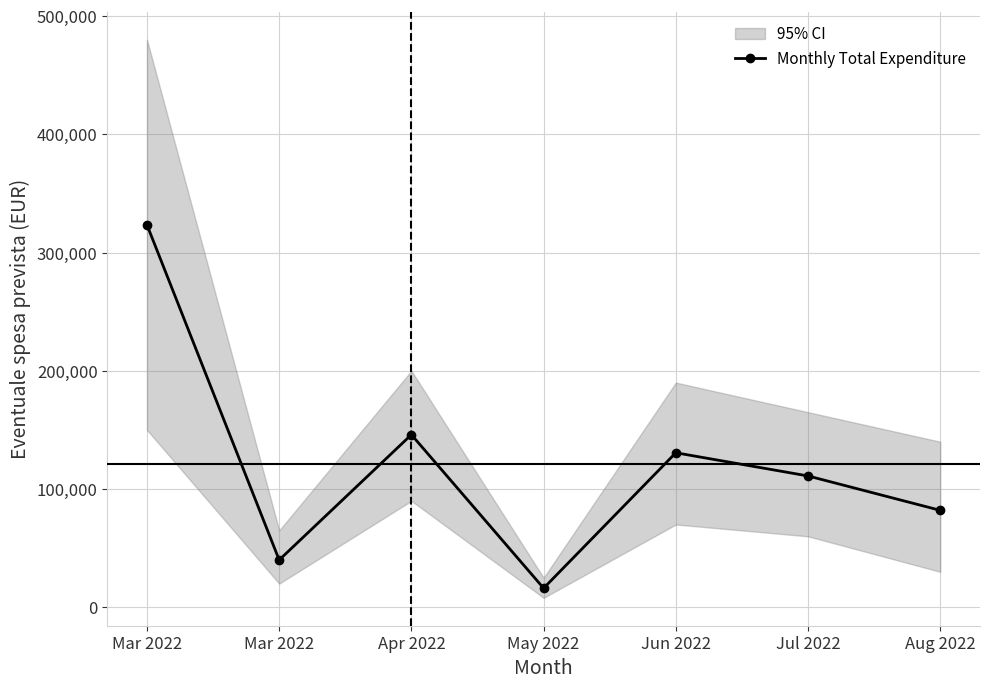

What is the difference between the values at Jun 2022 and Jul 2022?

19609.5